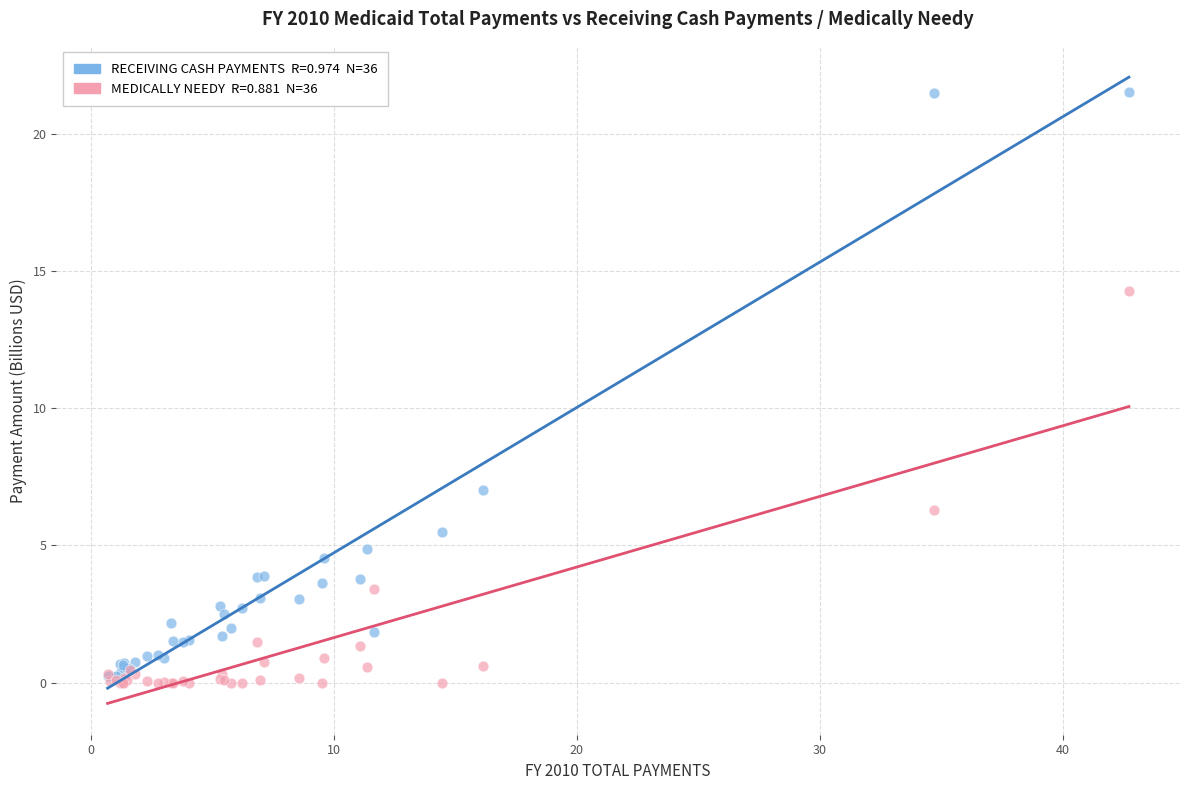

Across all series, what Y value is closest to 10?

7.0